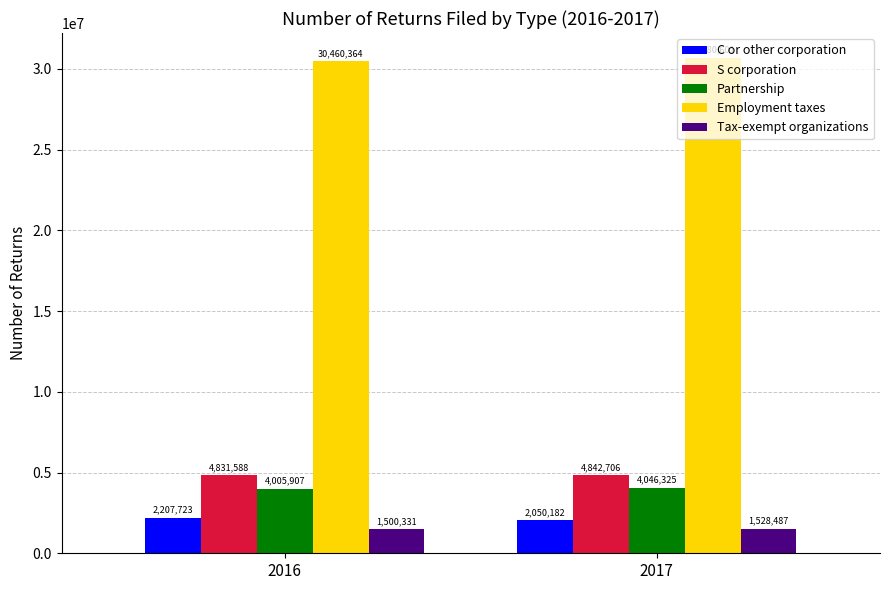

True or false: Partnership has a value of 6964702 at 2016.

False